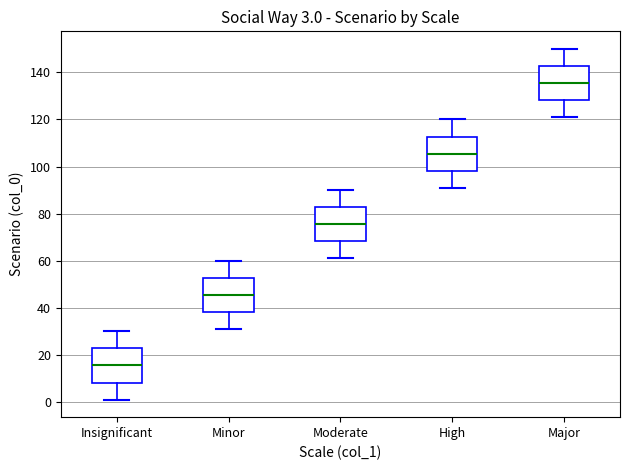

Which box's median line is the lowest?

Insignificant